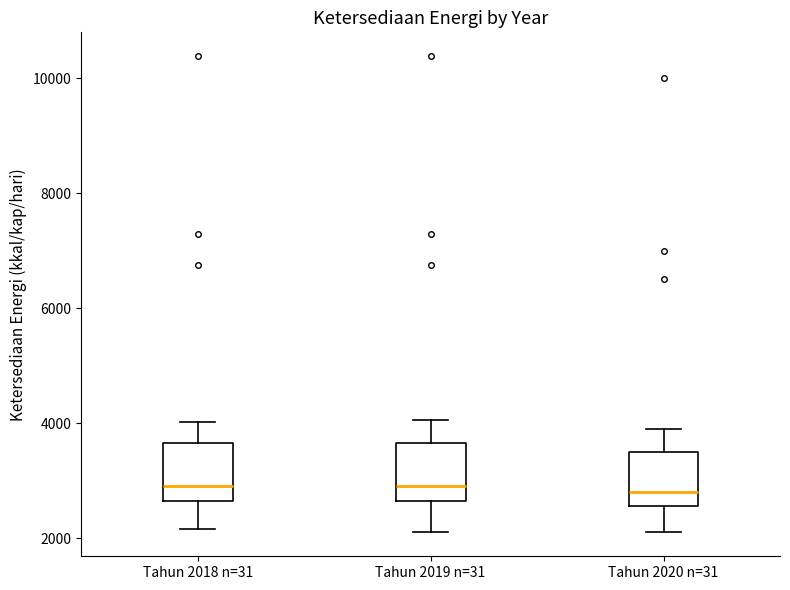

Where is the lower edge of the box for Tahun 2019 n=31 on the y-axis? The values are not printed on the chart, so give them approximately, as read against the axis.

2600